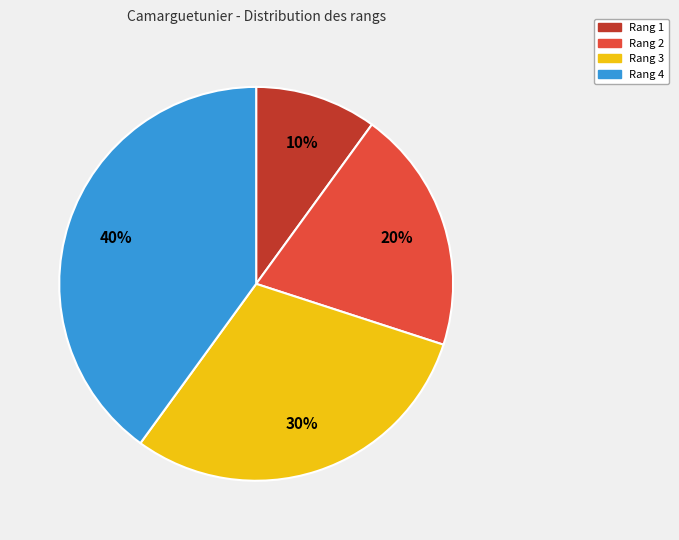

Between Rang 1 and Rang 4, which is larger?

Rang 4